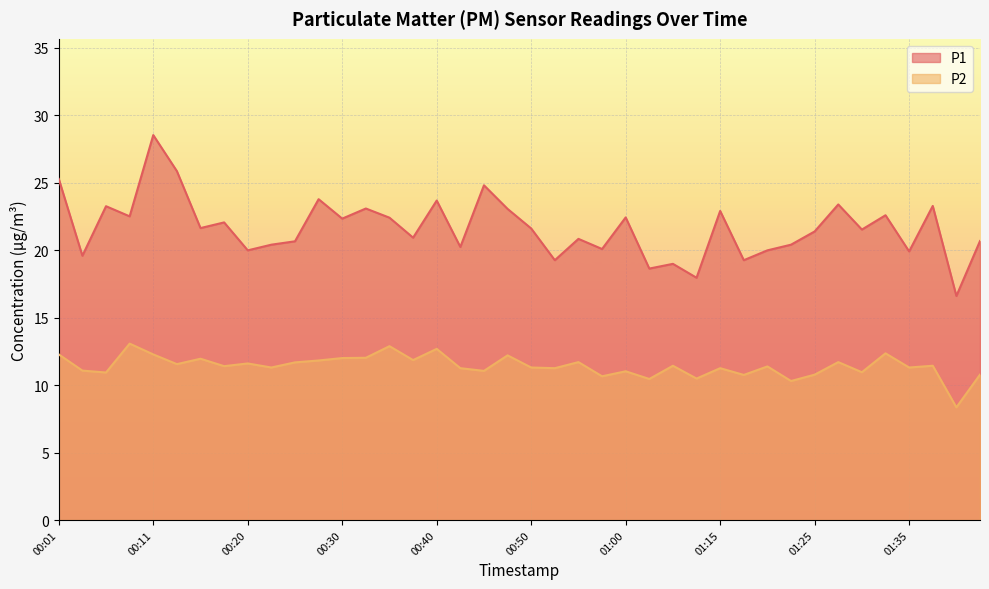

What is the sum of all P1 values?

865.5